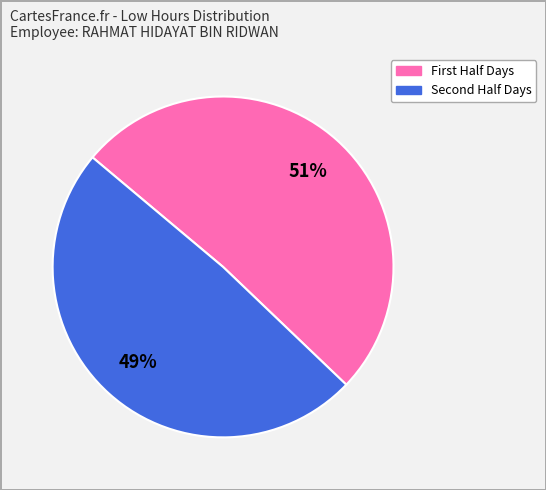

Is there a majority slice in this chart?

Yes